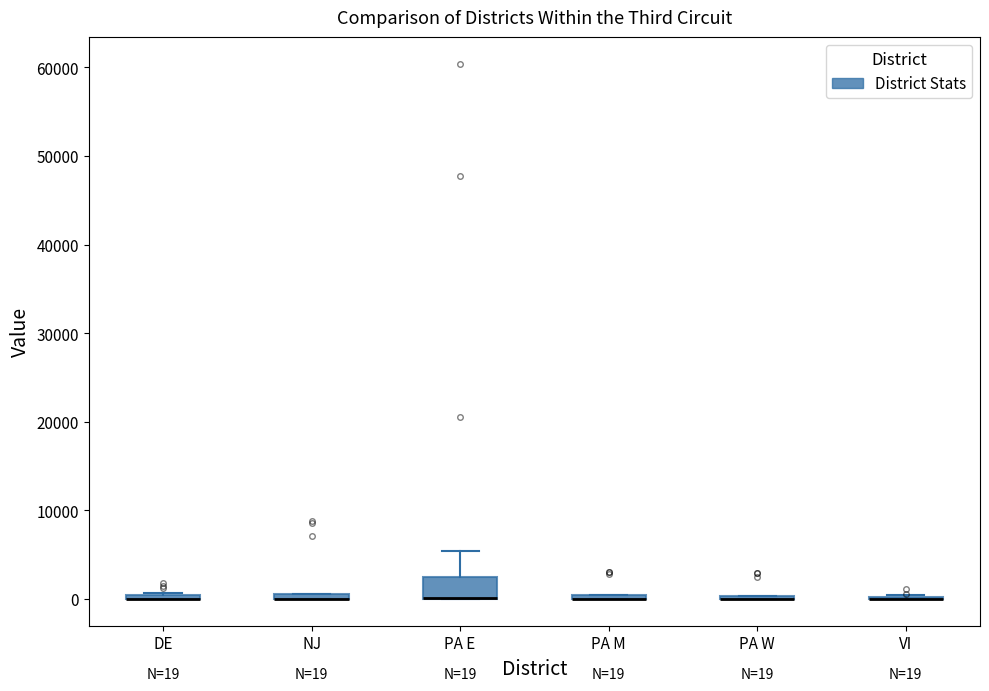

Comparing the boxes themselves (not the whiskers), which one is the tallest?

PA E